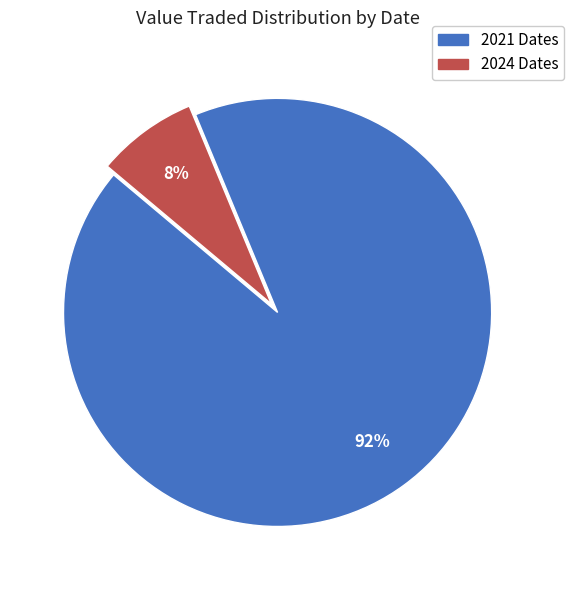

Is there a majority slice in this chart?

Yes